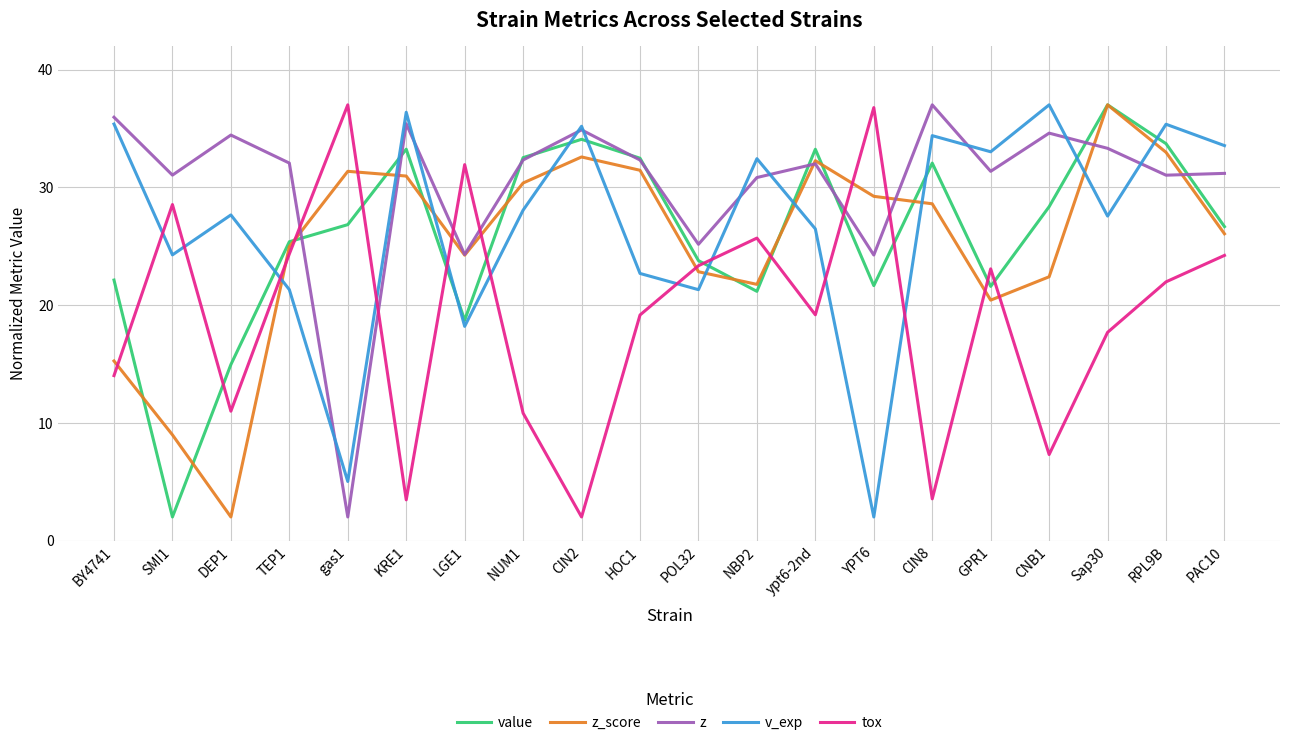

How many intersections are there between z_score and tox?

12